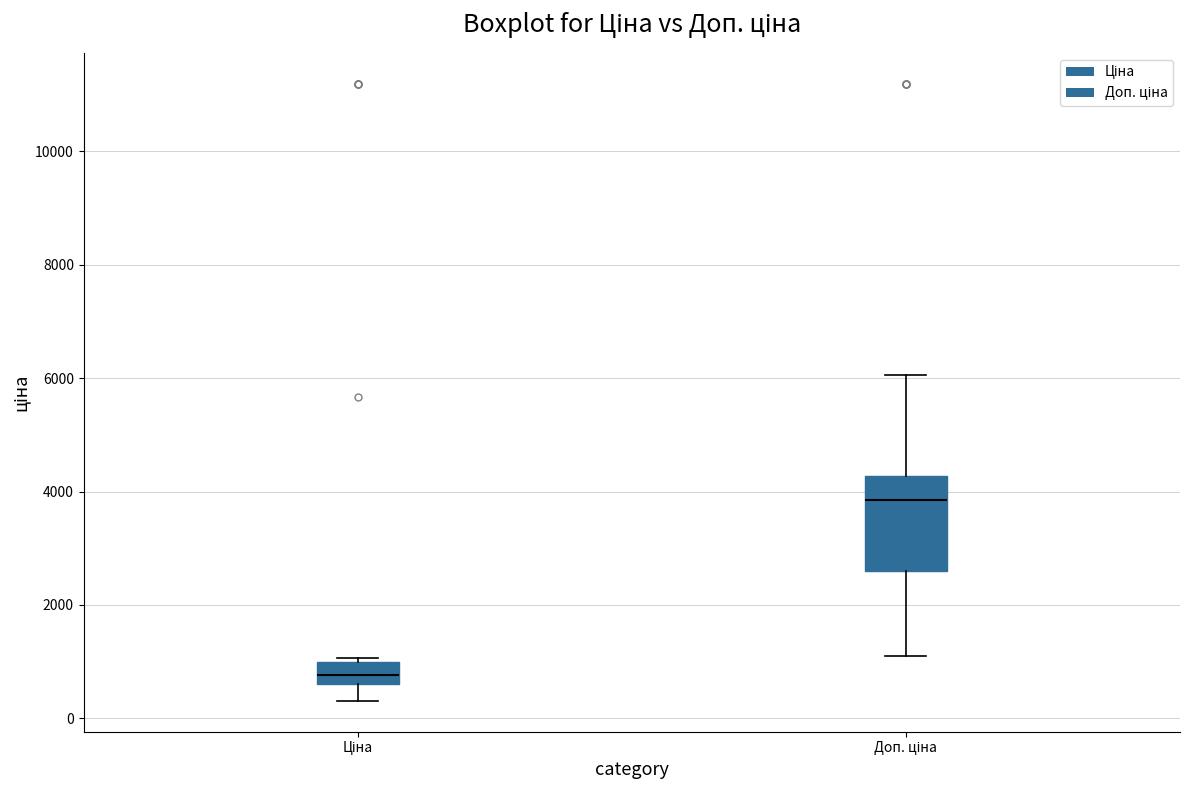

Which box has the highest median line?

Доп. ціна